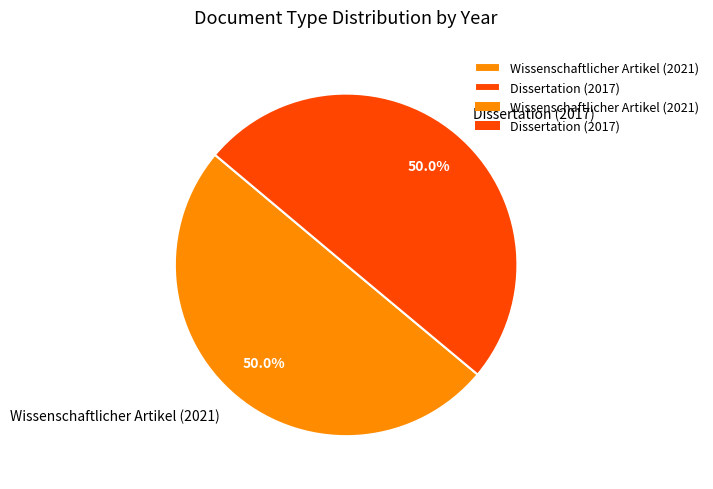

Approximately how many times larger is the value at Wissenschaftlicher Artikel (2021) compared to Dissertation (2017)?

1.0